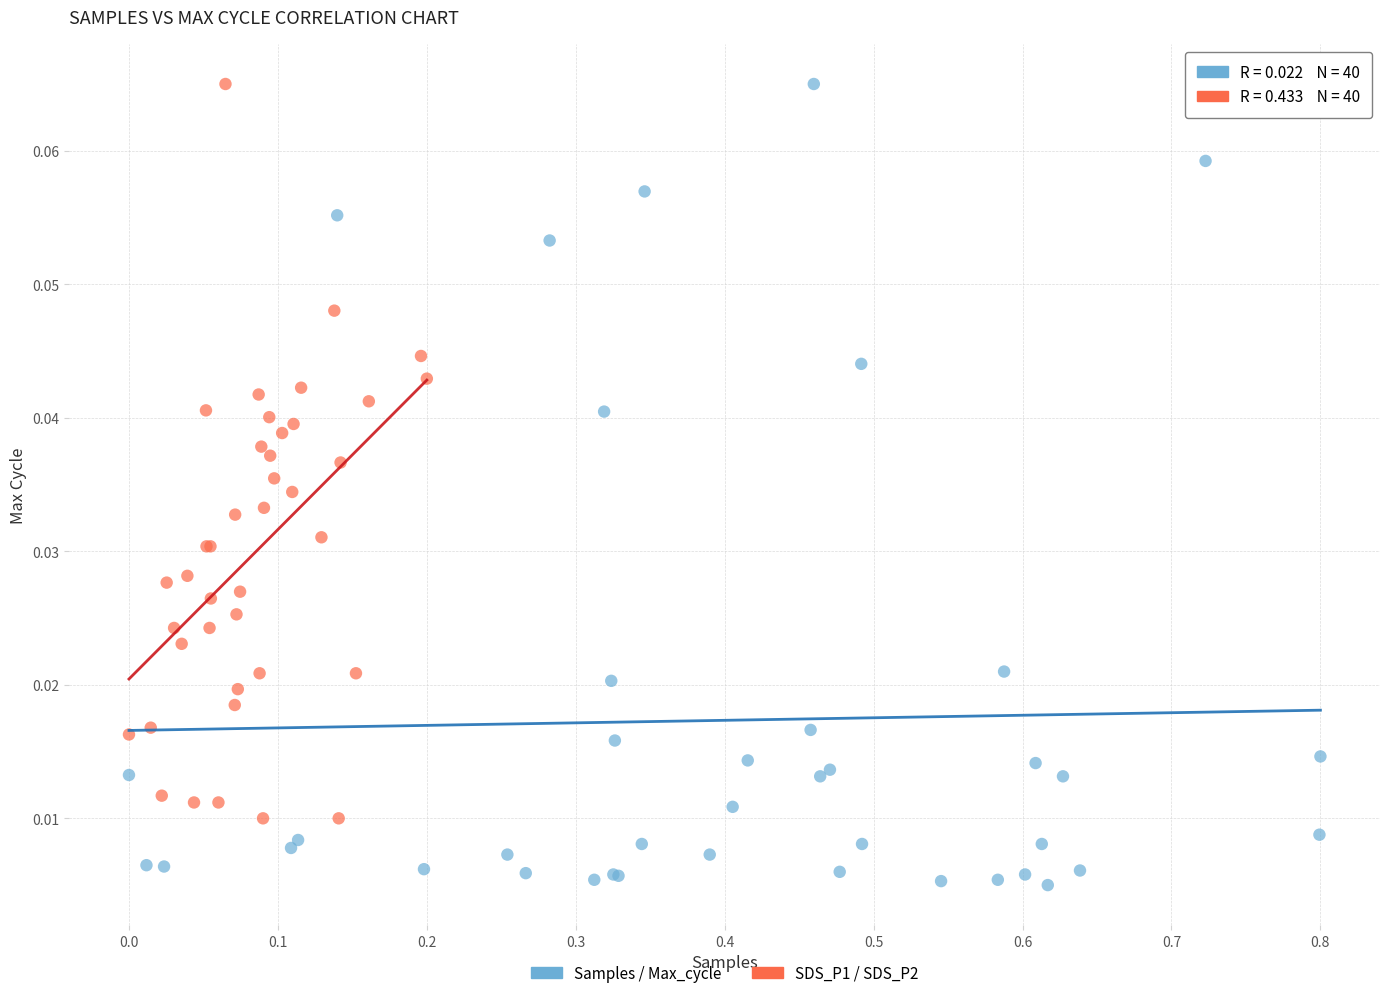

Which series reaches the minimum Y coordinate?

Samples / Max_cycle